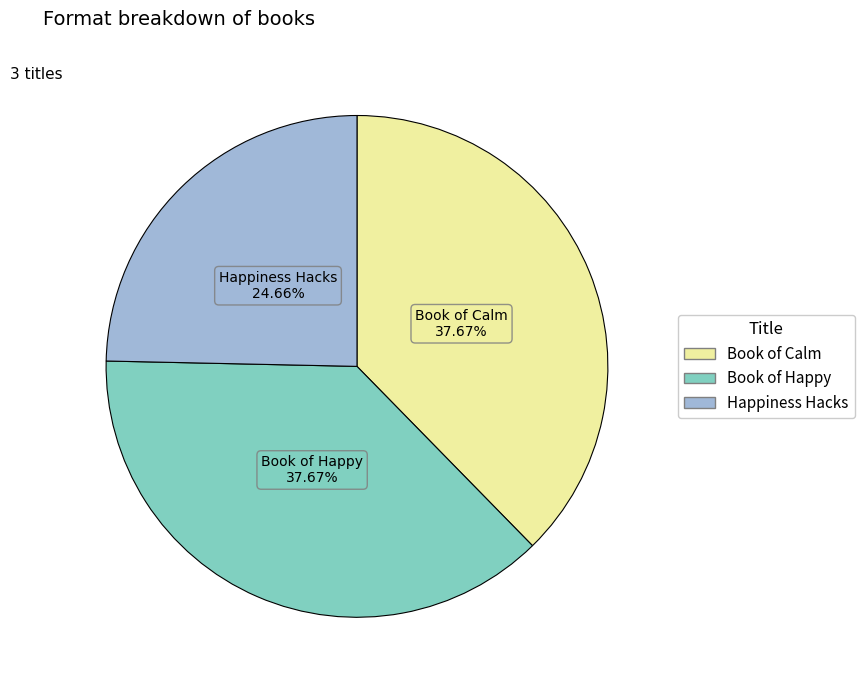

Is there any slice that represents more than half of the pie?

No